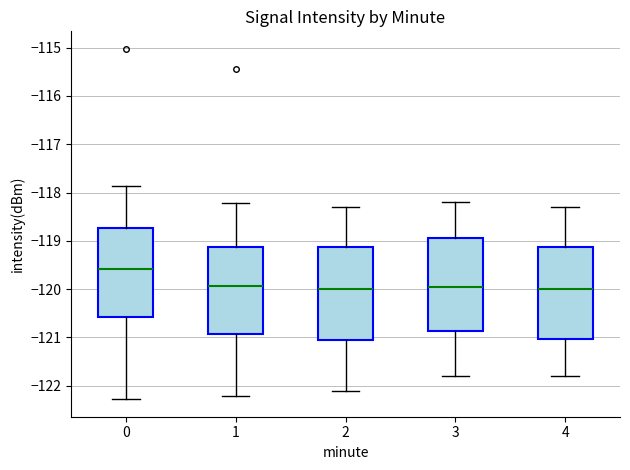

Which box's median line is the highest?

0